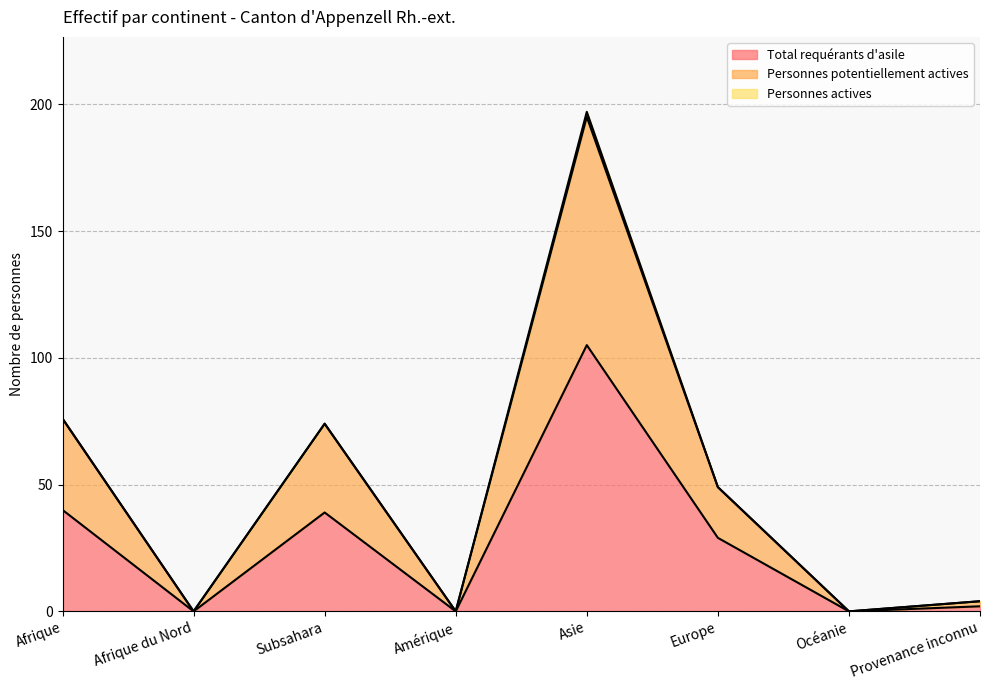

At Asie, list the series in order from smallest to largest.

Total requérants d'asile, Personnes potentiellement actives